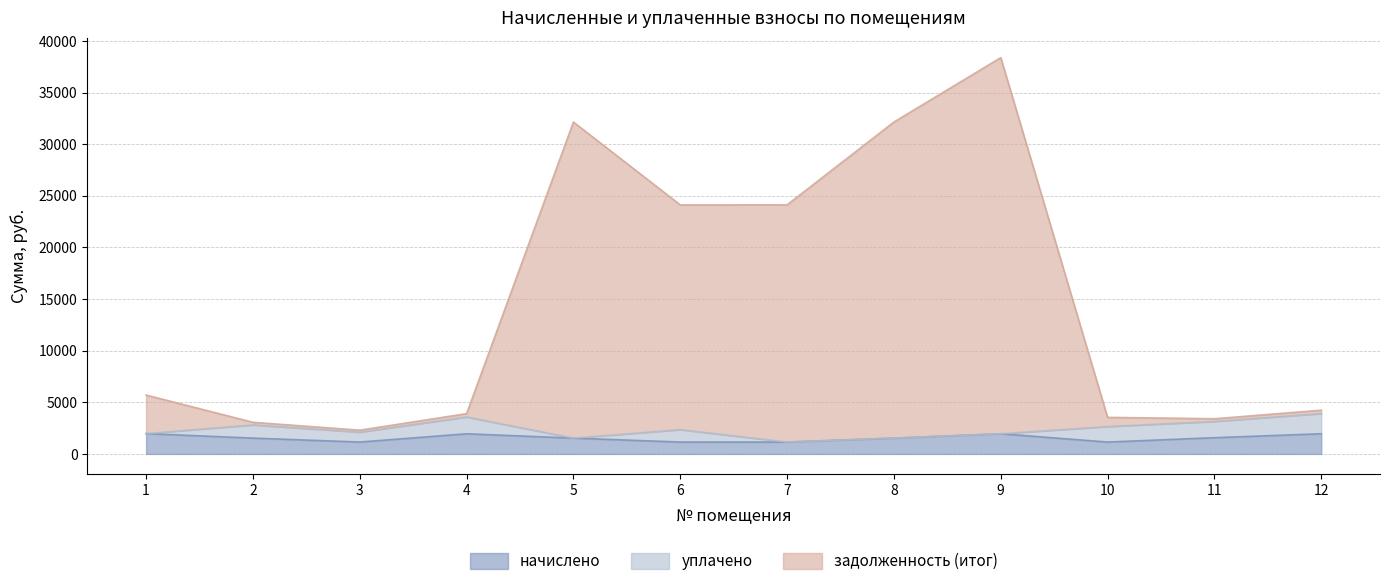

What is the minimum value for начислено?

1150.9